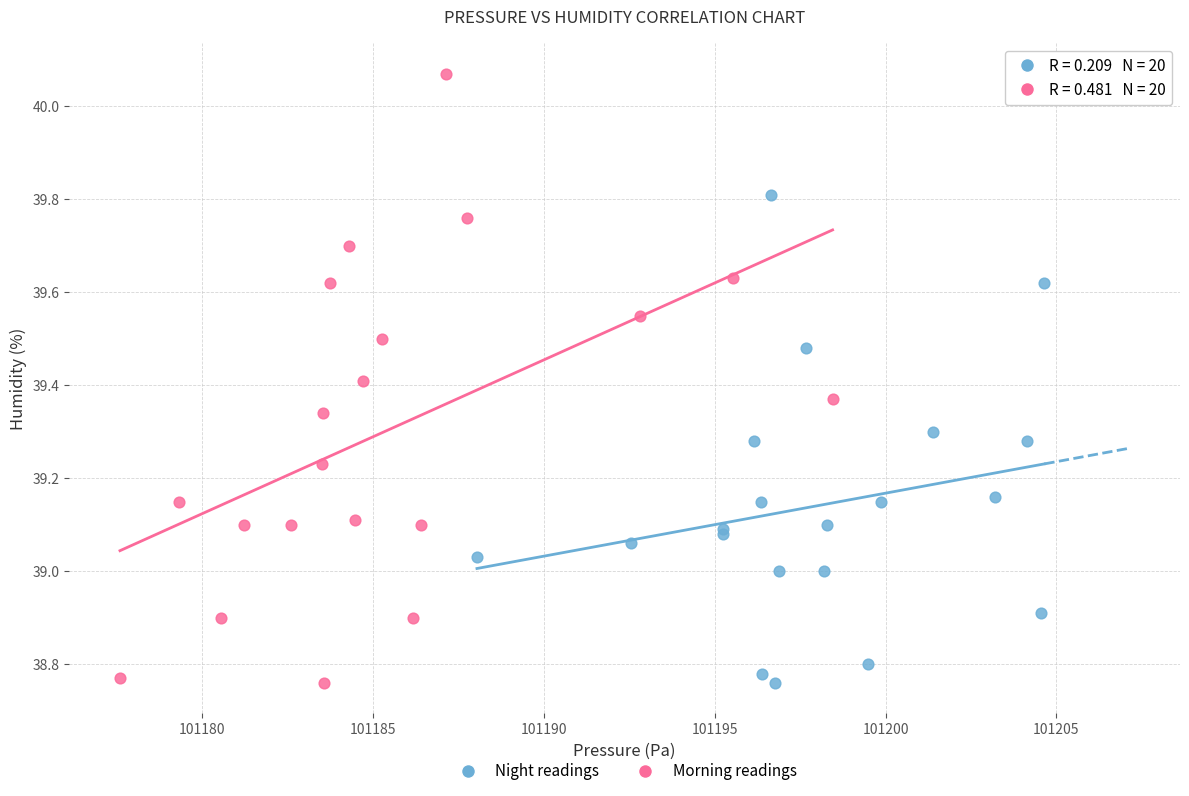

Which series has the widest spread of Y values?

Morning readings